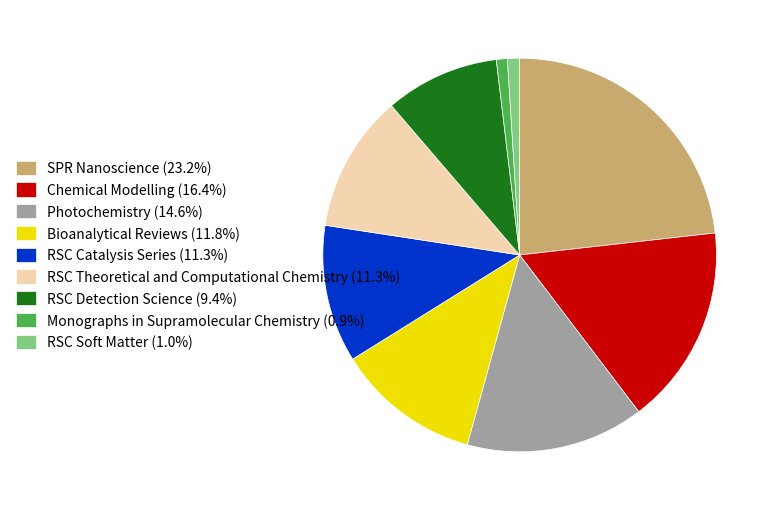

Which slice is the largest?

SPR Nanoscience